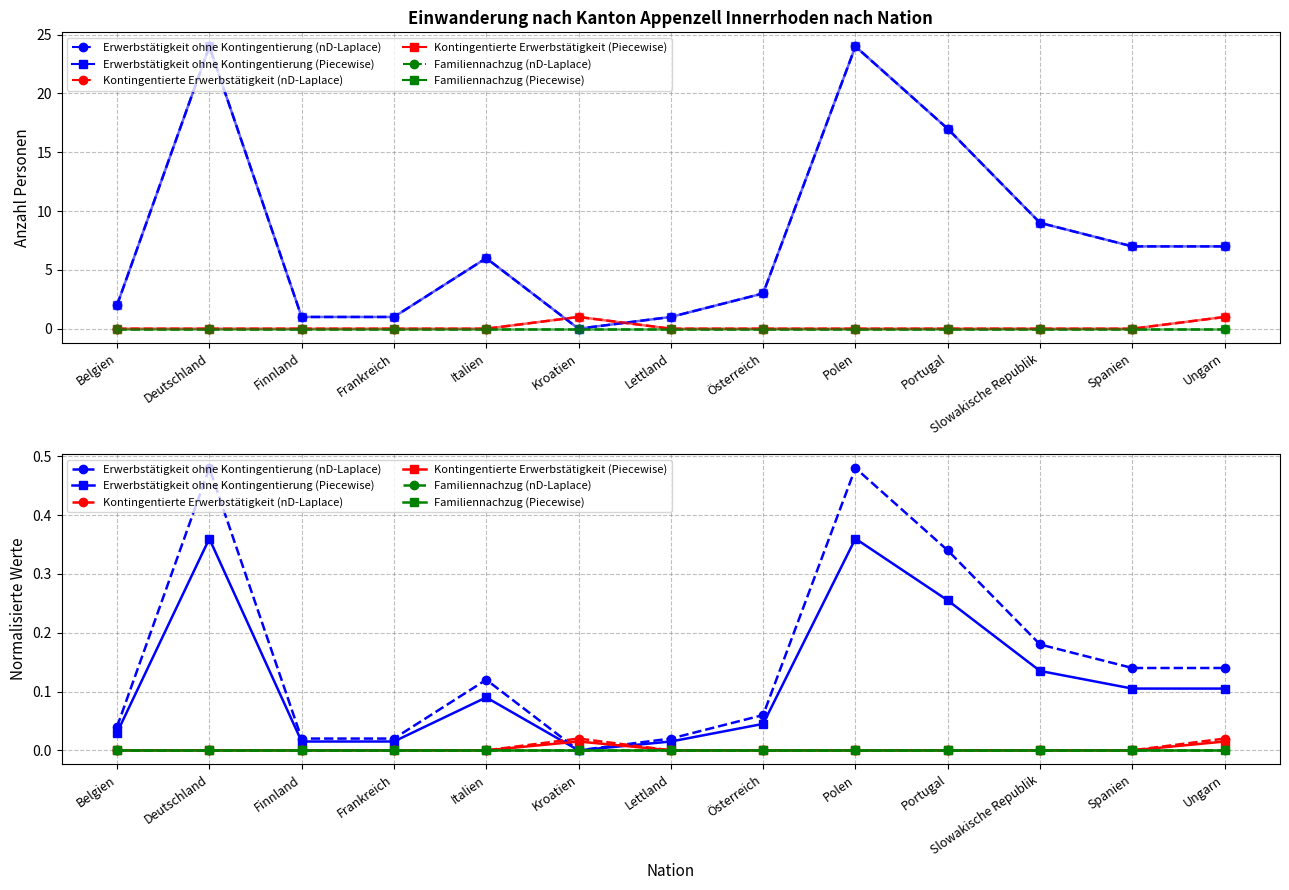

What is the value of the Erwerbstätigkeit ohne Kontingentierung point at the 10th from the left?

17